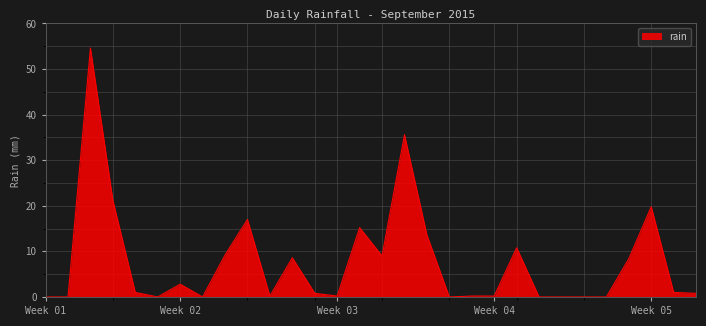

What is the greatest value displayed?

54.6